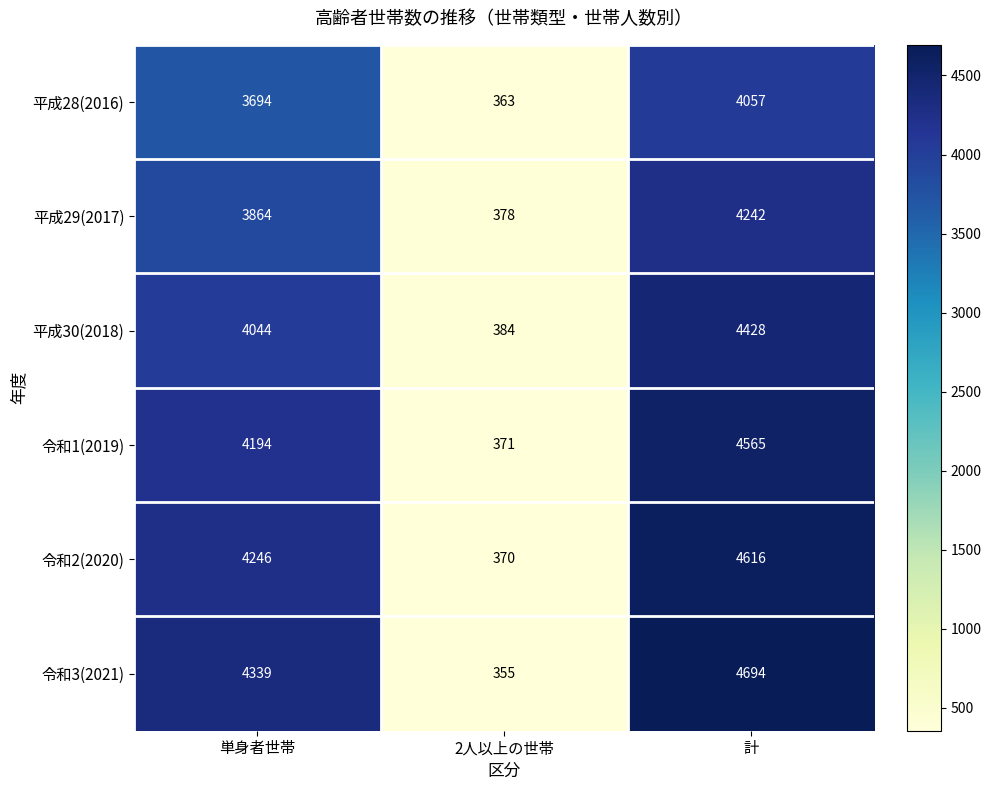

List the series in order of their peak value, lowest first.

平成28(2016), 平成29(2017), 平成30(2018), 令和1(2019), 令和2(2020), 令和3(2021)